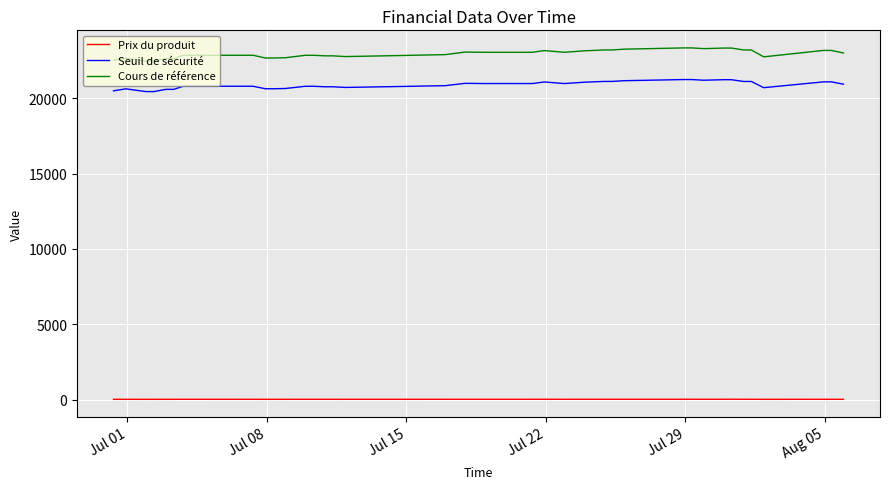

Which series has the largest total across all categories?

Cours de référence